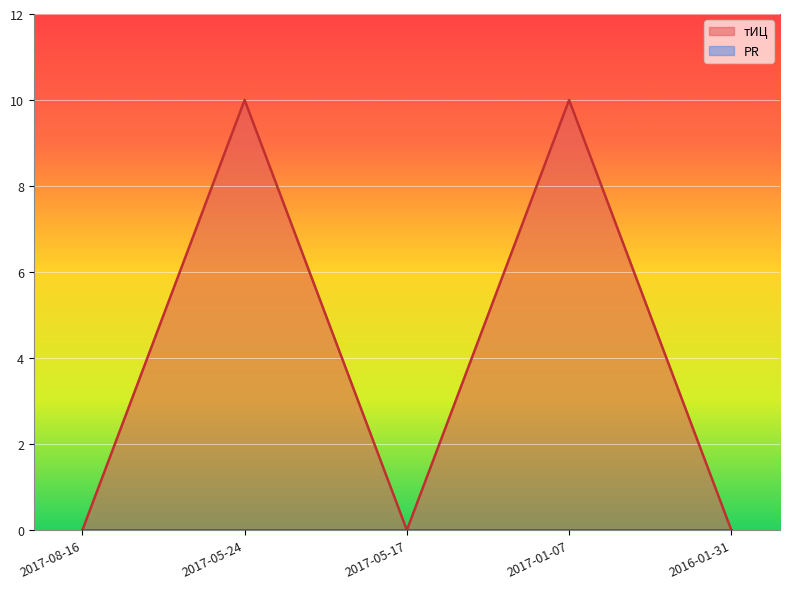

What is the change in value from 2017-08-16 to 2017-01-07?

+10